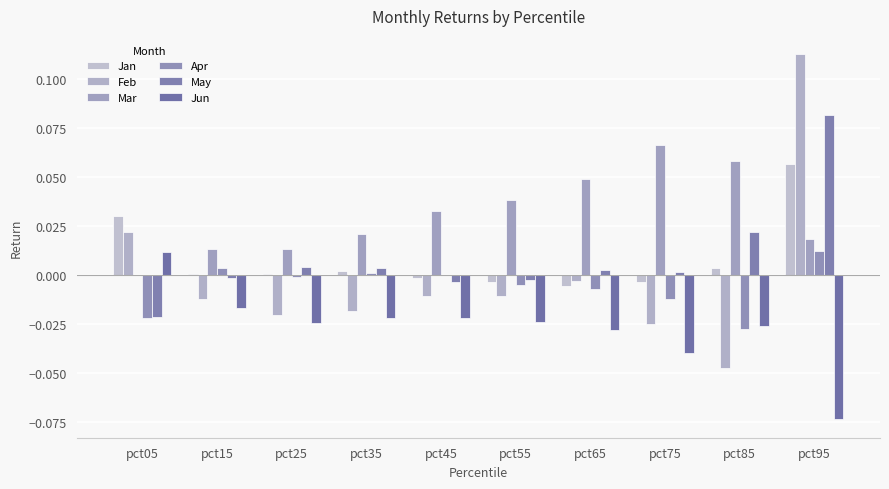

How many values in Feb are above zero?

2